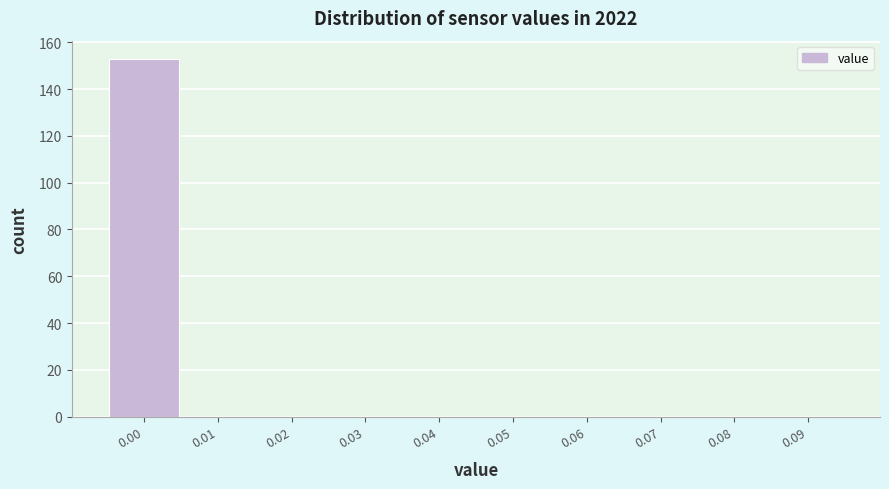

Reading left to right, what are all the values shown in this chart?

0.00=153	0.01=0	0.02=0	0.03=0	0.04=0	0.05=0	0.06=0	0.07=0	0.08=0	0.09=0